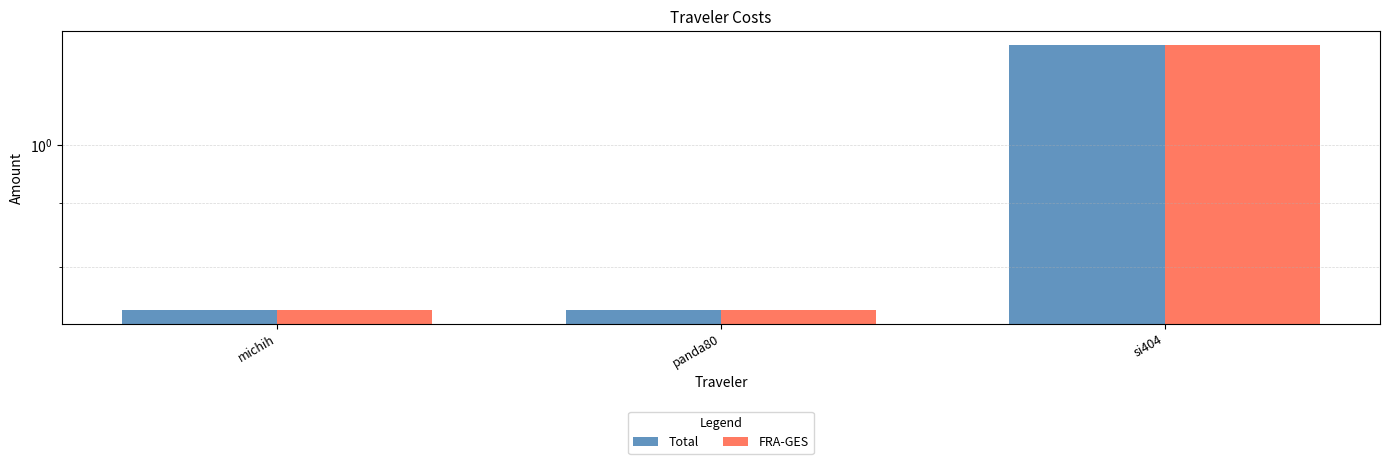

At how many categories does at least one series exceed 1?

1